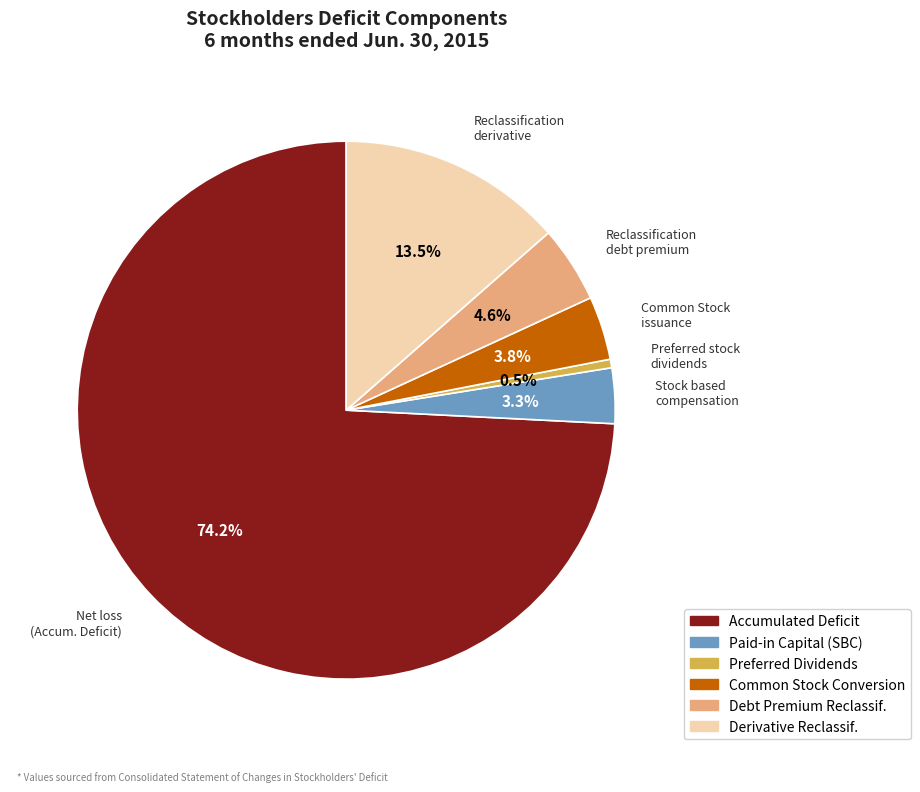

How many segments does this pie chart have?

6